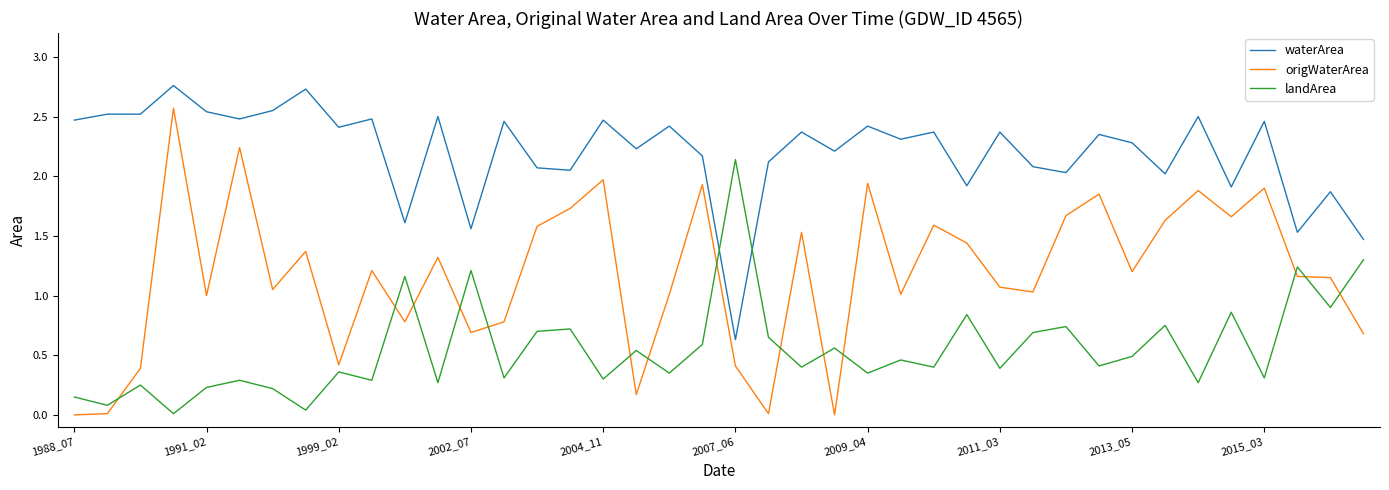

True or false: waterArea and origWaterArea cross at least once.

False